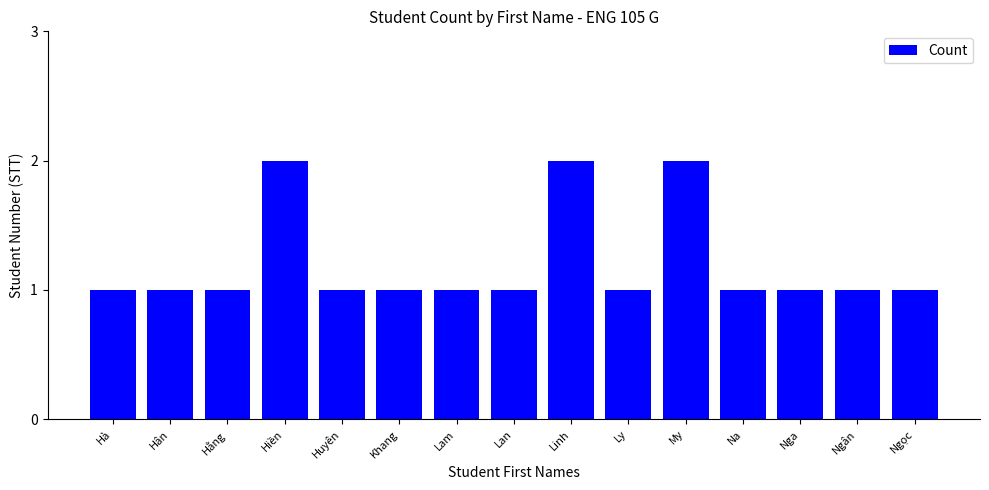

Reading left to right, what are all the values shown in this chart?

1	1	1	2	1	1	1	1	2	1	2	1	1	1	1